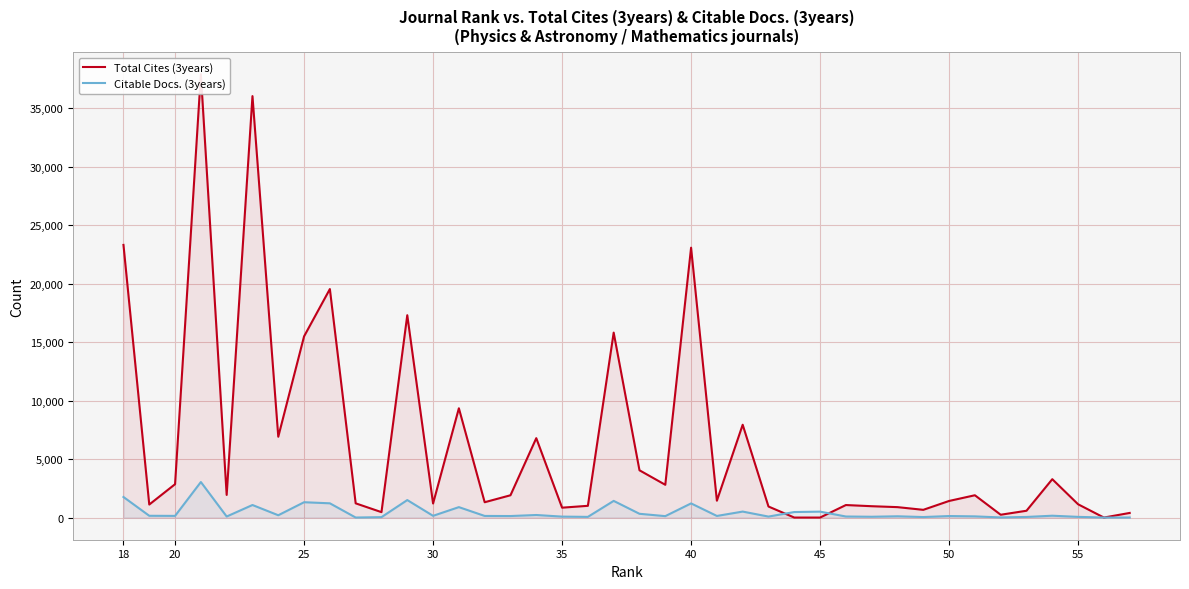

What is the average value of the Citable Docs. (3years) series?

445